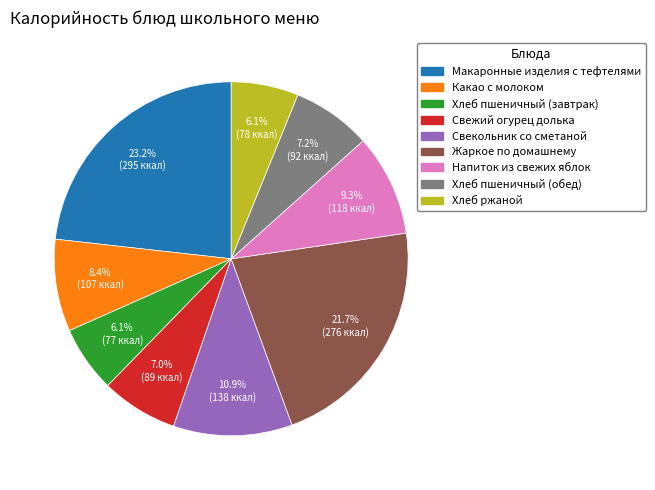

How many segments does this pie chart have?

9